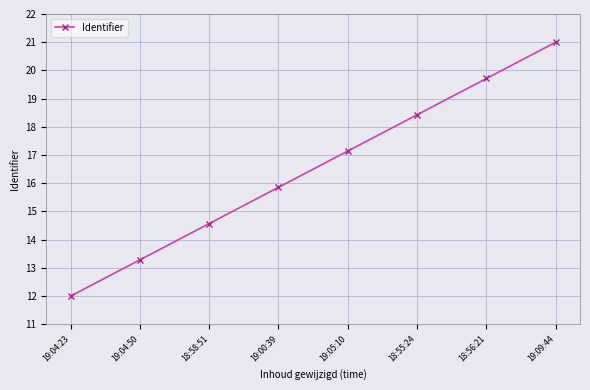

What is the difference between the maximum and second lowest values?

7.7